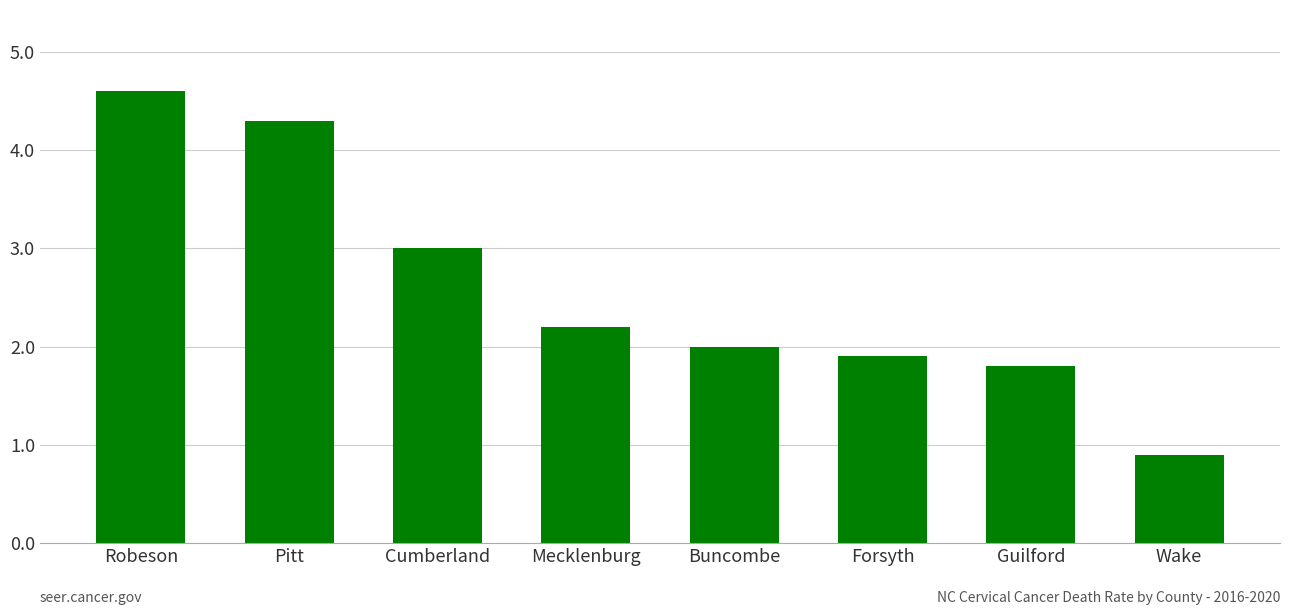

At which label is the value closest to 2?

Buncombe